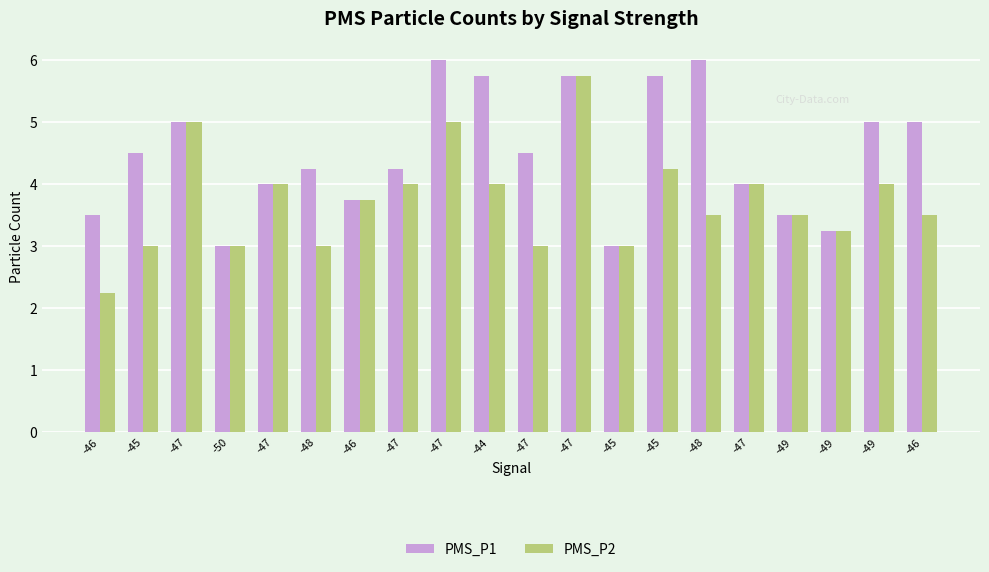

What are all the series names shown in the legend?

PMS_P1, PMS_P2